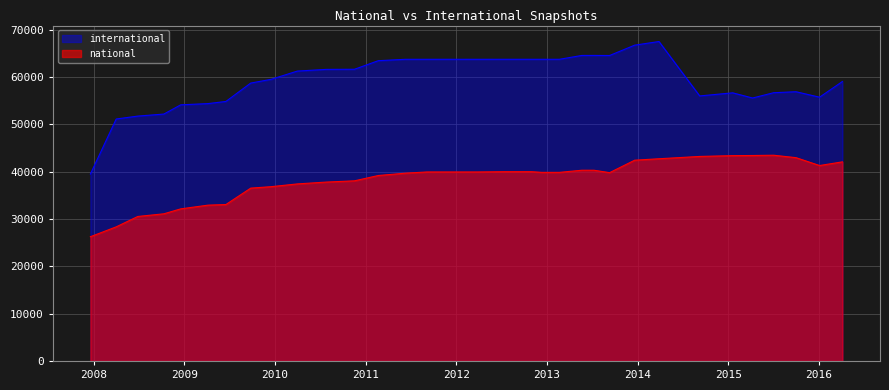

What is the value of the national point at the 17th from the left?

39812